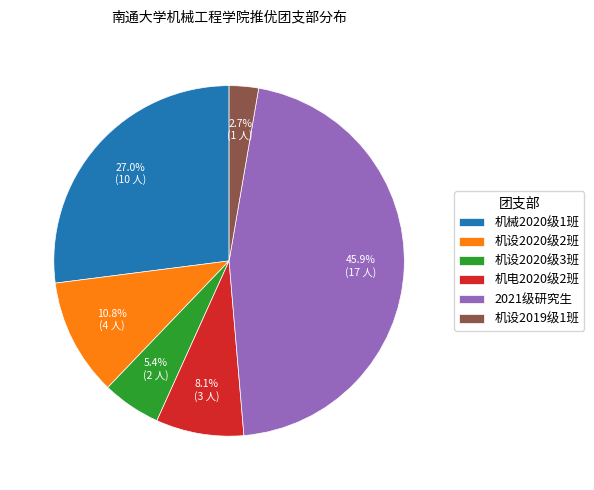

What is the ratio of the value at 机械2020级1班 to the value at 机设2020级3班?

5.0